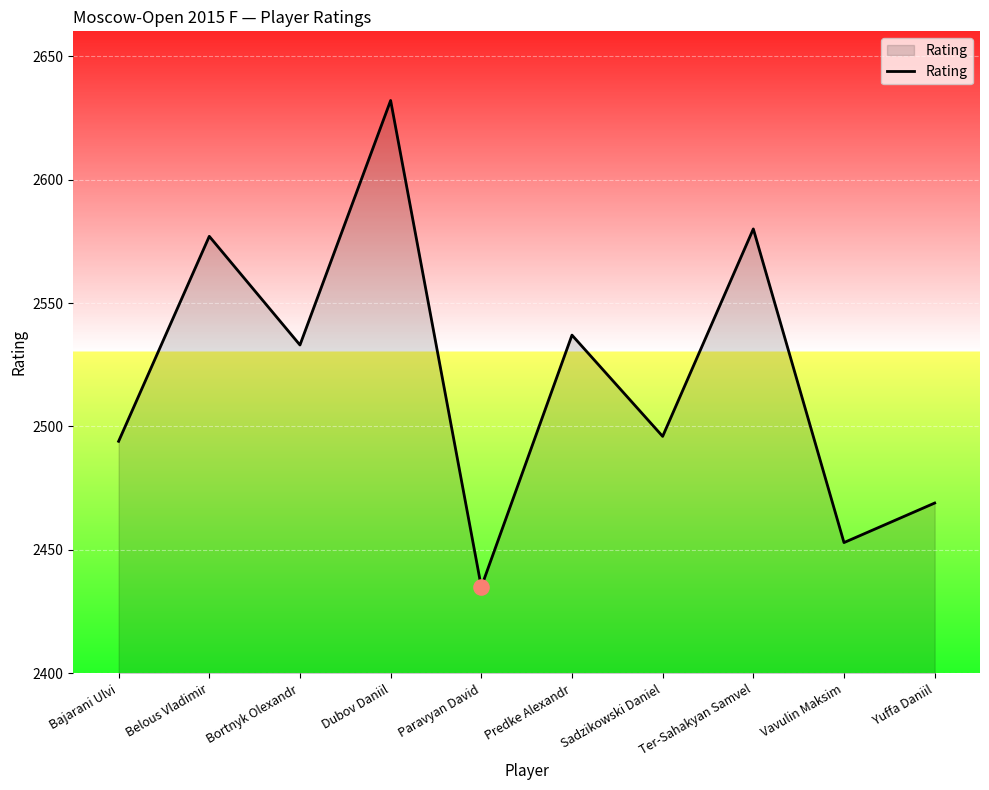

What is the ratio of the value at Vavulin Maksim to the value at Ter-Sahakyan Samvel?

1.0